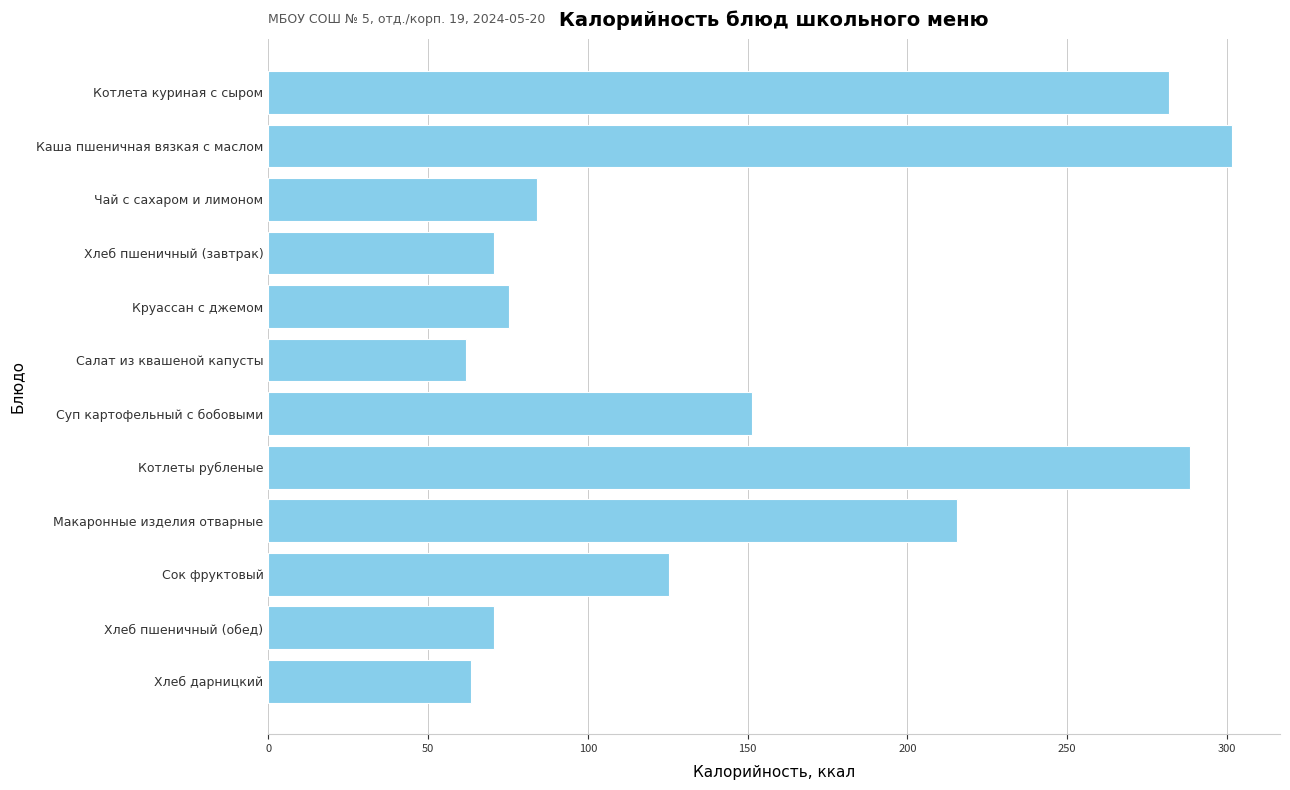

True or false: the data shows 487.8 at Котлеты рубленые.

False